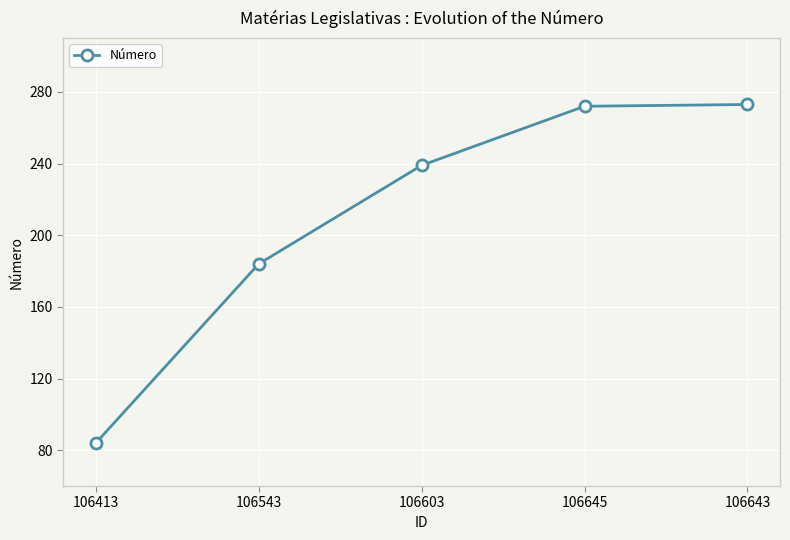

Does the chart display data point markers on the line(s)?

Yes